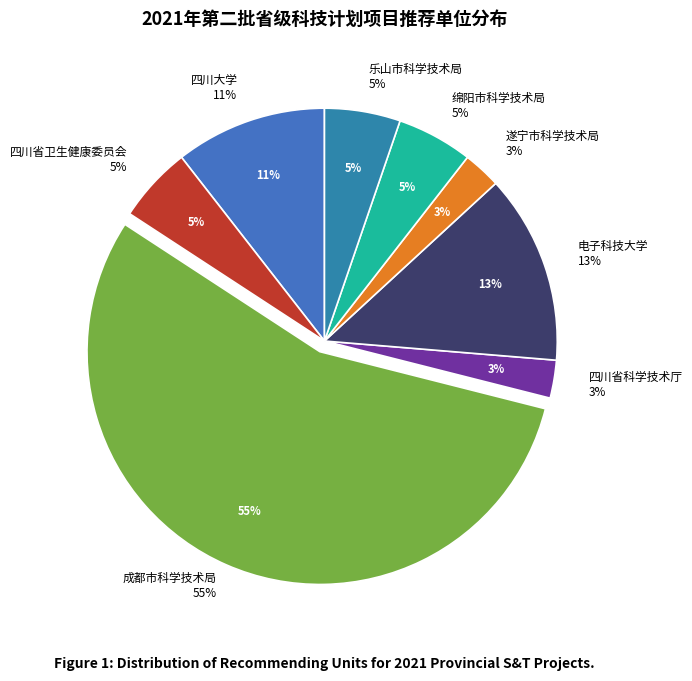

To the nearest percent, what is the average slice percentage?

12%